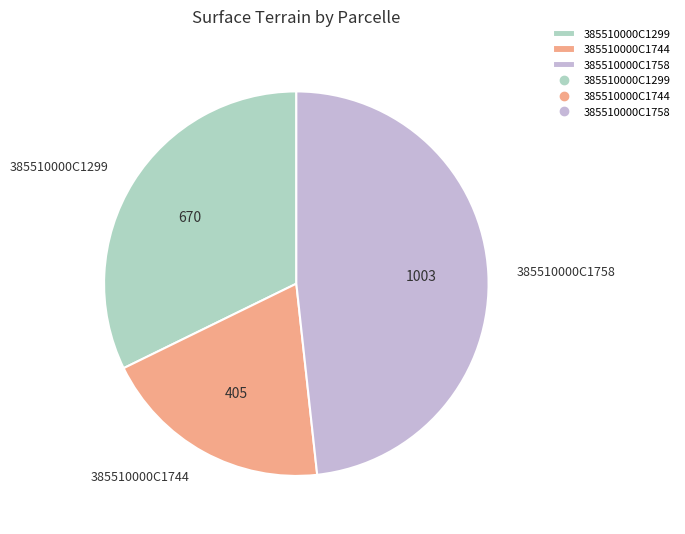

Do 385510000C1744 and 385510000C1299 together represent more than half of the pie?

Yes